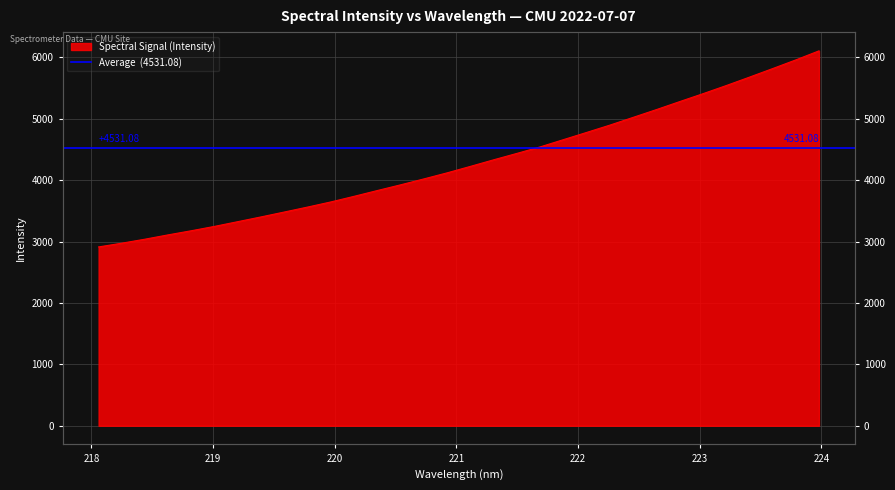

True or false: the data has more than 0 interior local peaks.

False